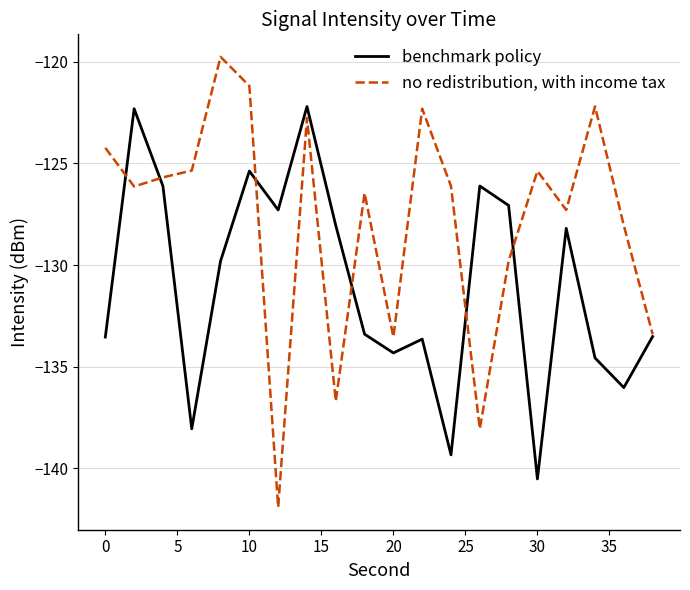

Does the chart display data point markers on the line(s)?

No